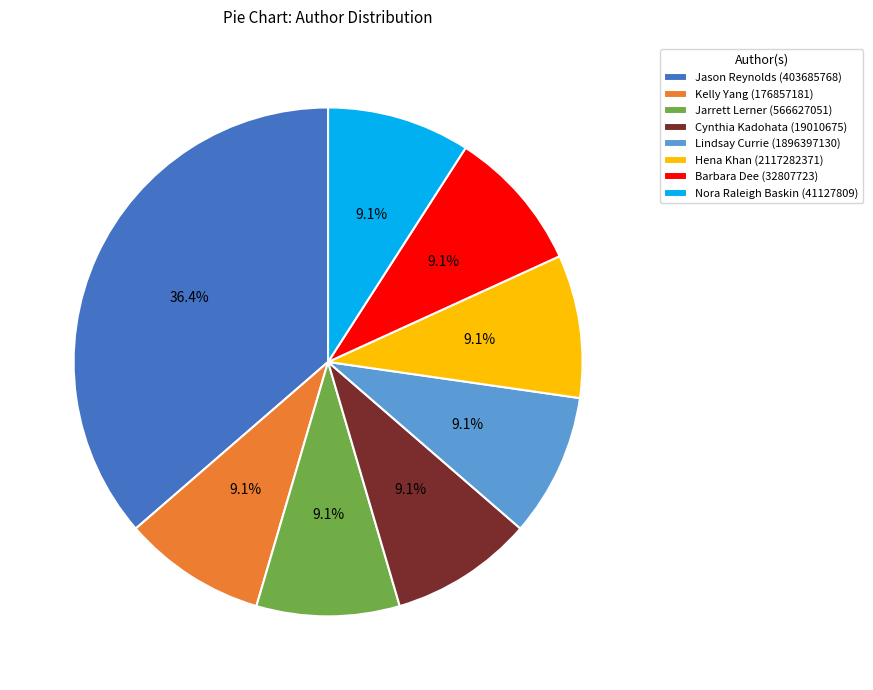

What is the largest slice in the pie chart?

Jason Reynolds (403685768)